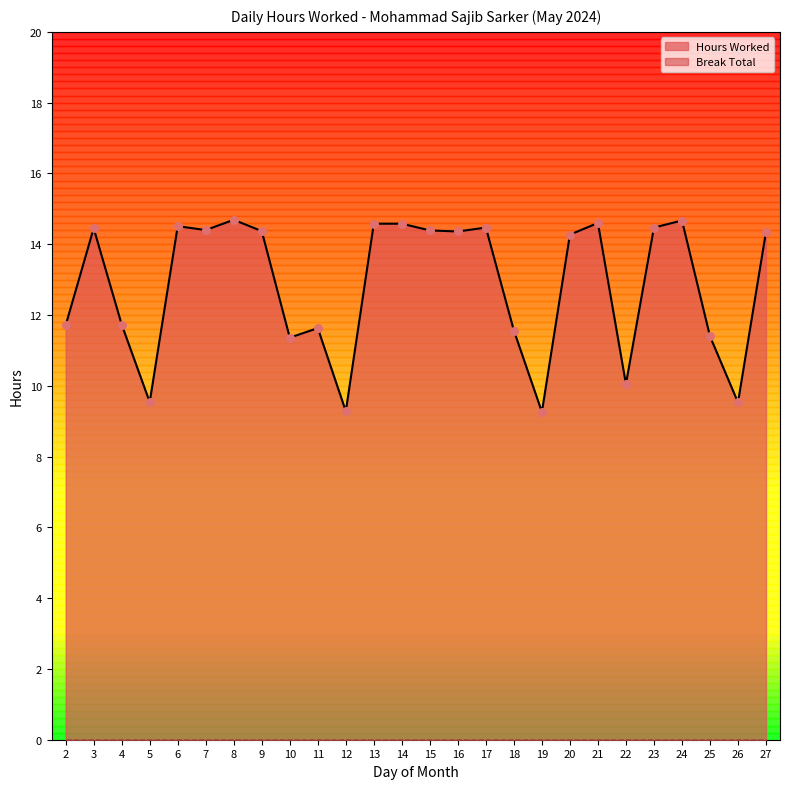

What is the change in value from 10 to 26?

-1.8